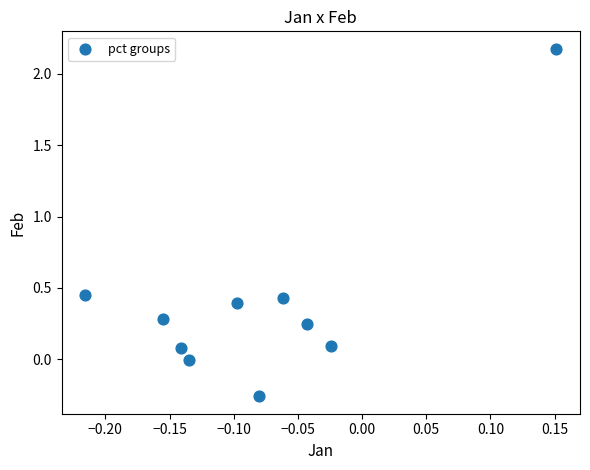

What is the range of X values (max minus min)?

0.4